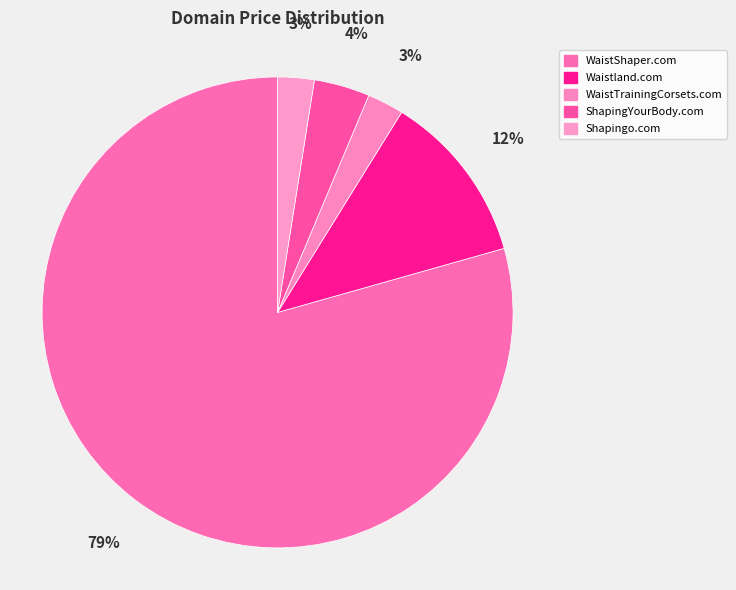

What is the majority slice?

WaistShaper.com